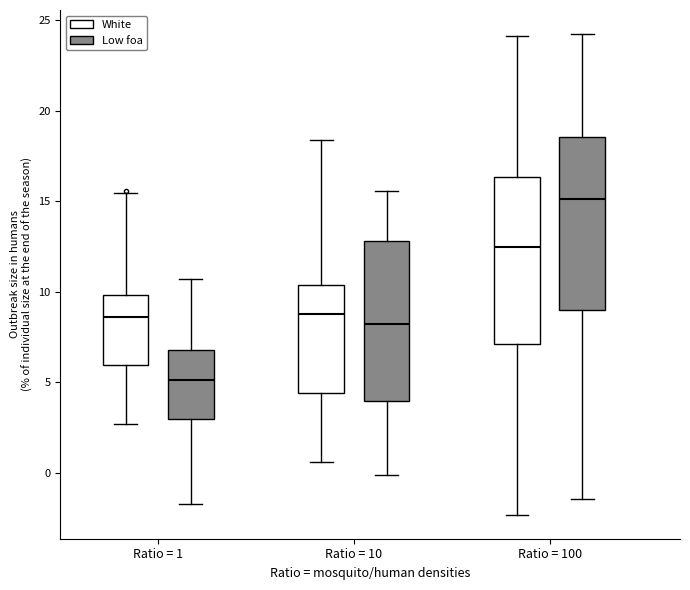

Reading left to right, read every box against the y-axis: the position of its median line, the range the box covers, and the ends of its whiskers. The values are not printed on the chart, so give them approximately, as read against the axis.

Ratio = 1 (White): median 8.5, box 6.0 to 10.0, whiskers 2.5 to 15.5
Ratio = 1 (Low foa): median 5.0, box 3.0 to 7.0, whiskers -1.5 to 10.5
Ratio = 10 (White): median 9.0, box 4.5 to 10.5, whiskers 0.5 to 18.5
Ratio = 10 (Low foa): median 8.0, box 4.0 to 13.0, whiskers 0.0 to 15.5
Ratio = 100 (White): median 12.5, box 7.0 to 16.5, whiskers -2.5 to 24.0
Ratio = 100 (Low foa): median 15.0, box 9.0 to 18.5, whiskers -1.5 to 24.0